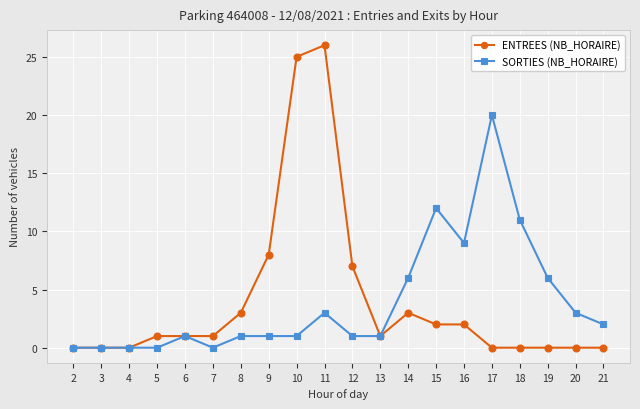

Is the value of ENTREES (NB_HORAIRE) at 17 greater than the value of SORTIES (NB_HORAIRE) at 17?

No